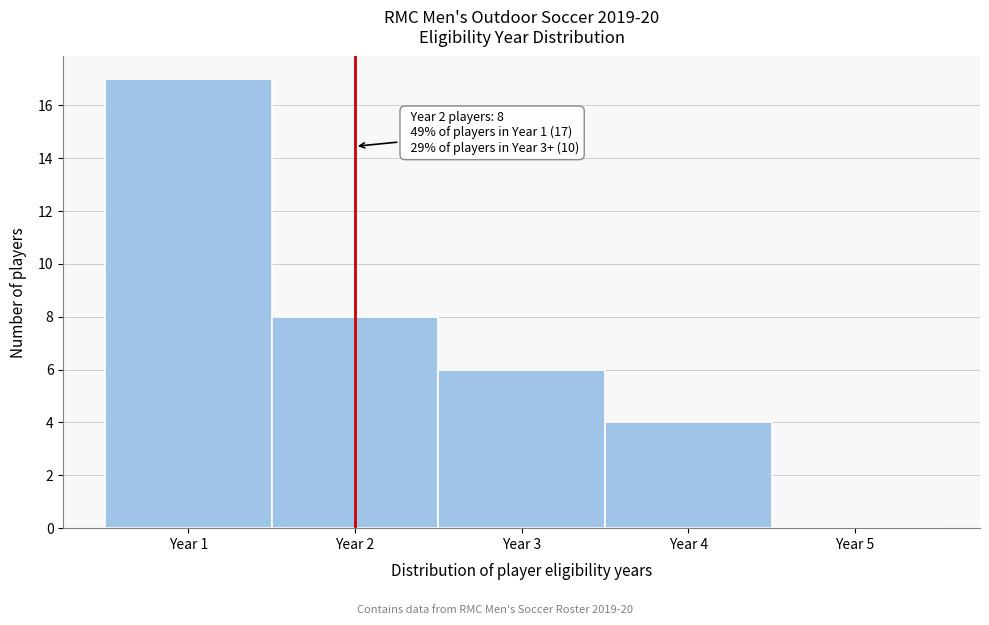

Which range on the x-axis has the tallest bar?

0.5 to 1.5